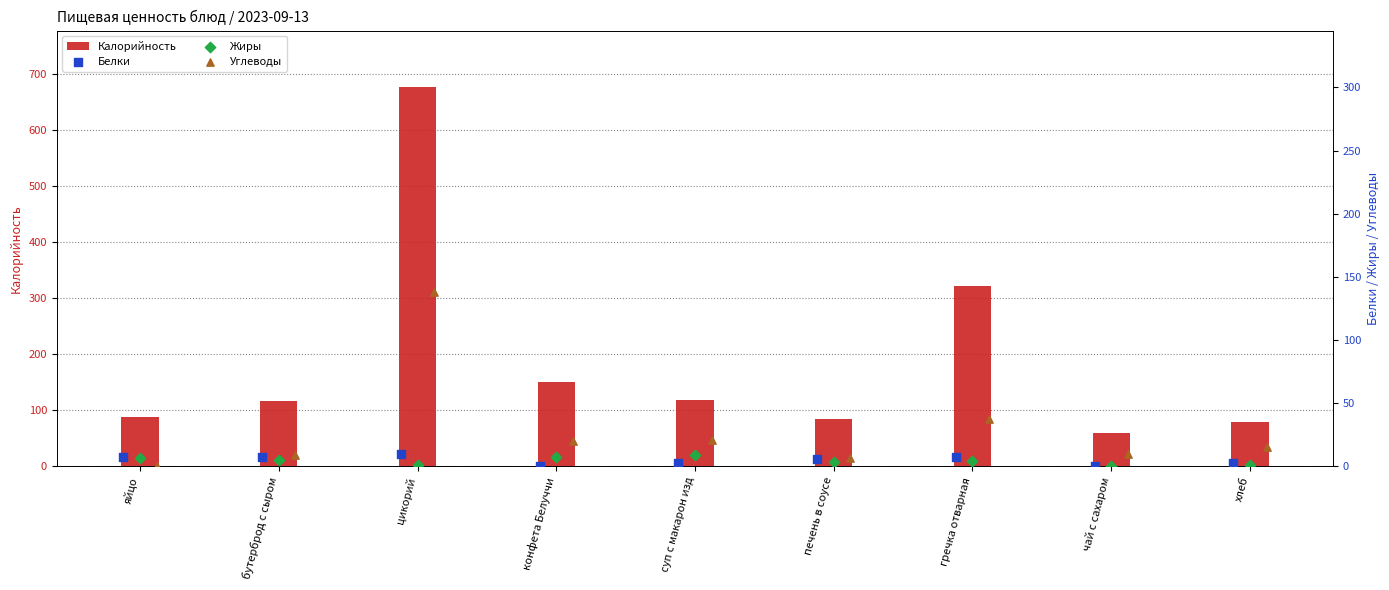

At how many categories does at least one series exceed 647?

1